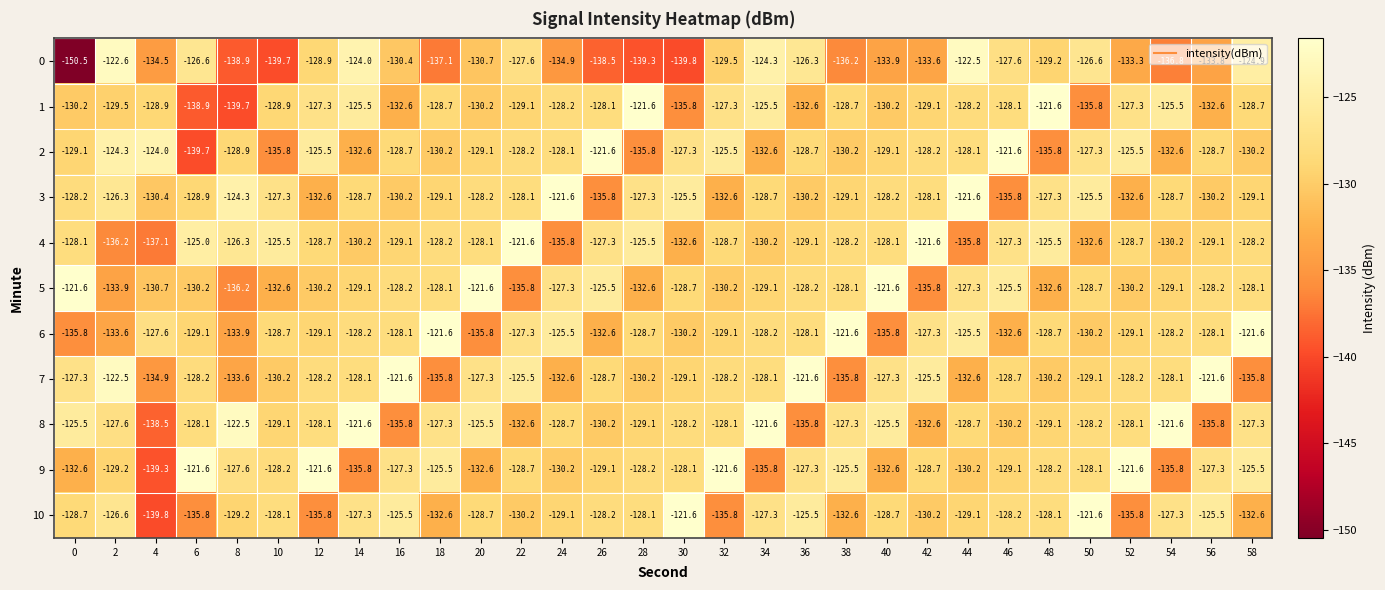

At which label does 1 first exceed -128?

12